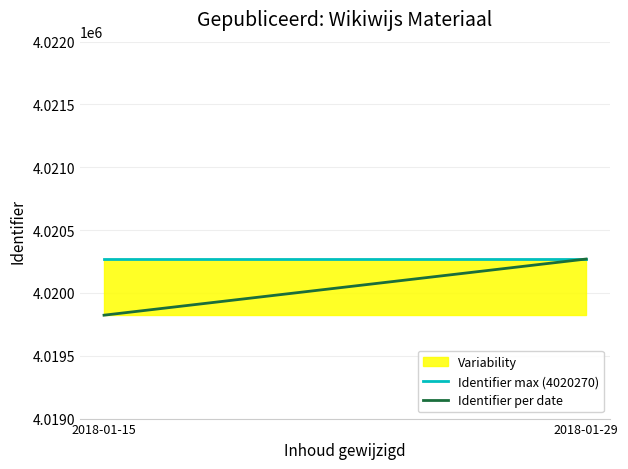

Where is Identifier per date nearest to the value 4020046?

2018-01-15